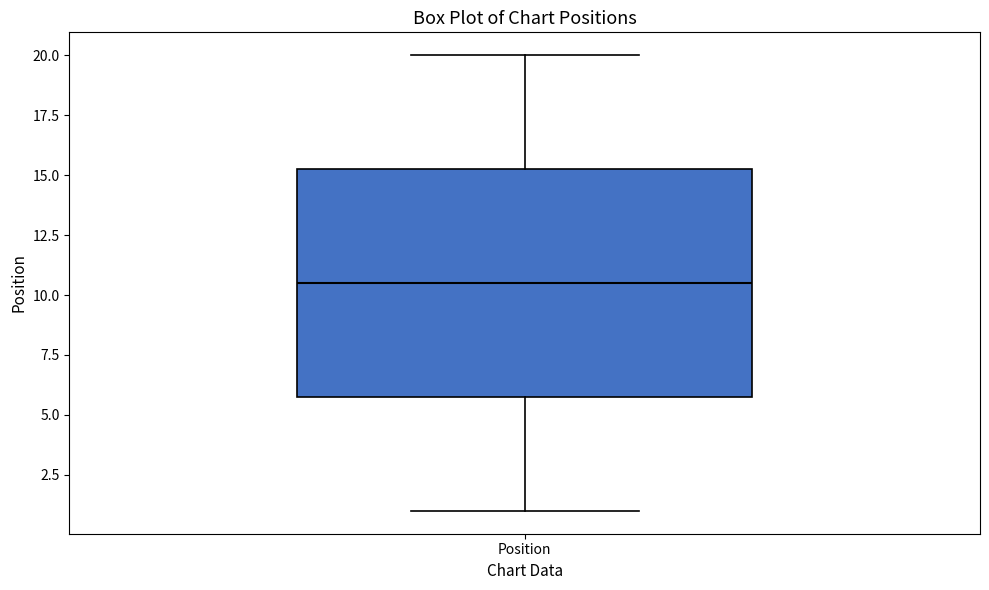

Read this box plot against the y-axis: the position of the median line, the range covered by the box, and the ends of both whiskers. The values are not printed on the chart, so give them approximately, as read against the axis.

median 10.5, box 6.0 to 15.5, whiskers 1.0 to 20.0